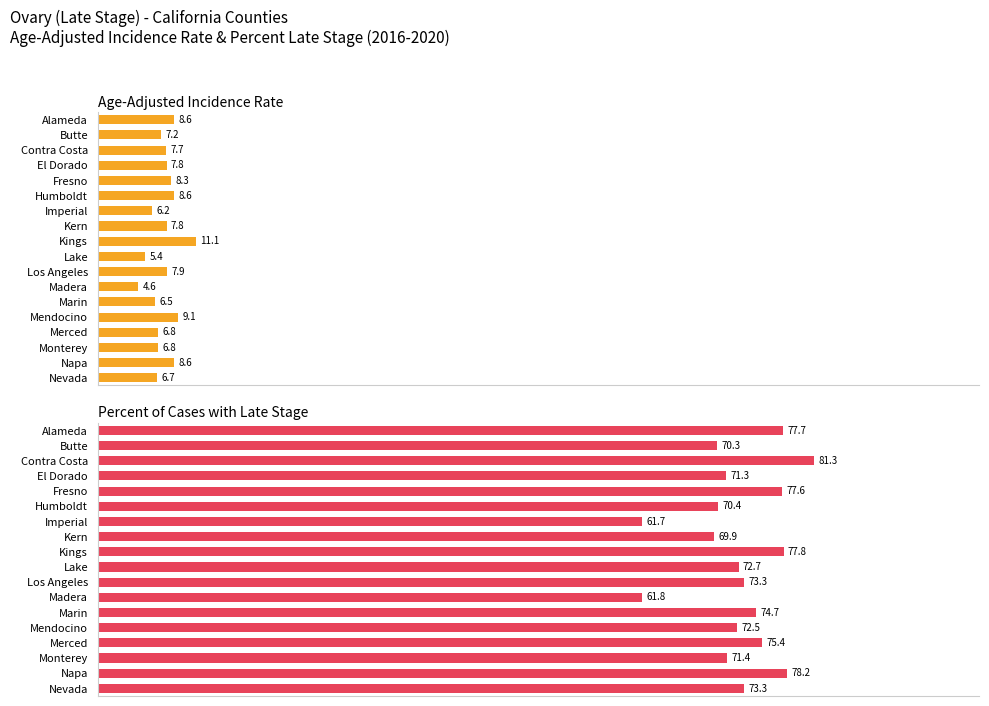

How many series are shown in this chart?

2